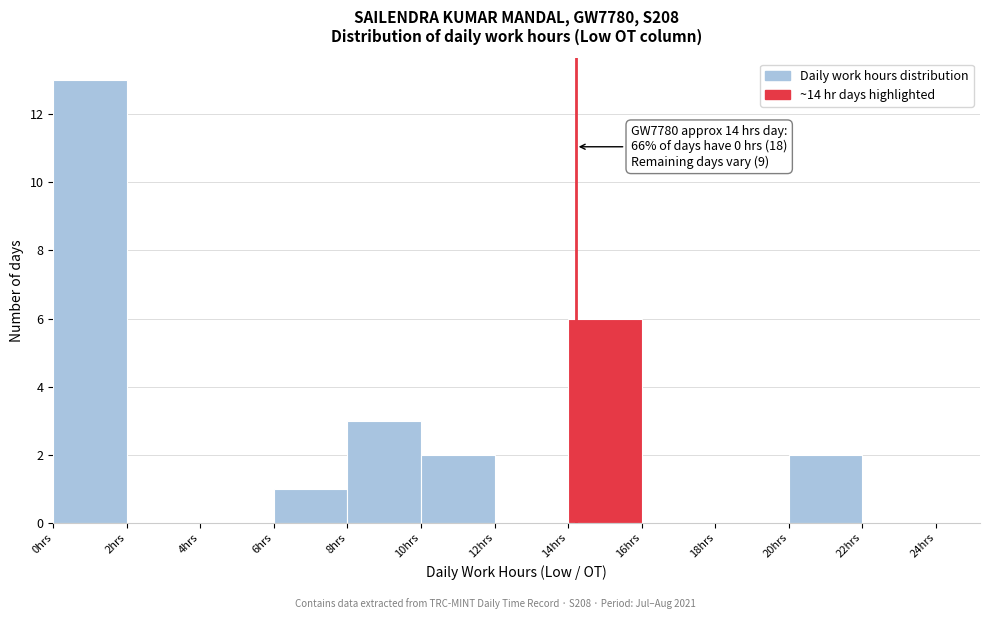

Over which range of the x-axis is the bar tallest?

0 to 2